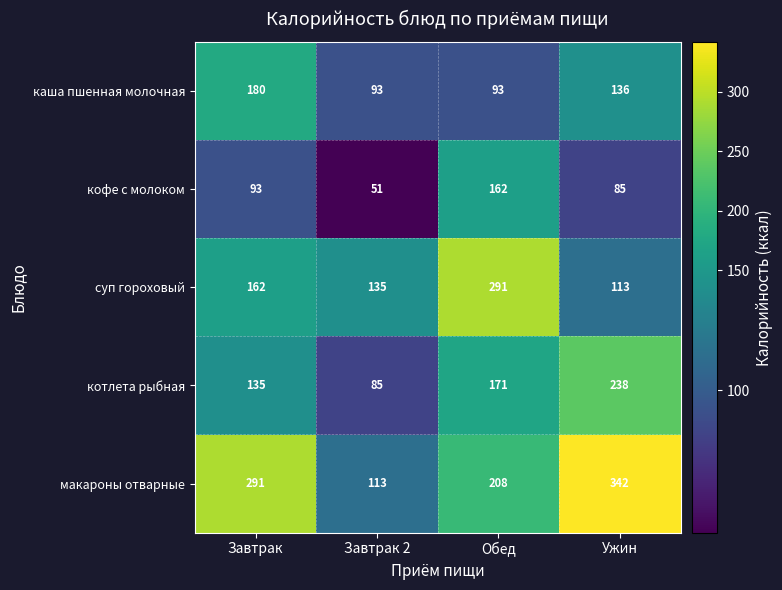

At which label does макароны отварные reach its minimum?

Завтрак 2